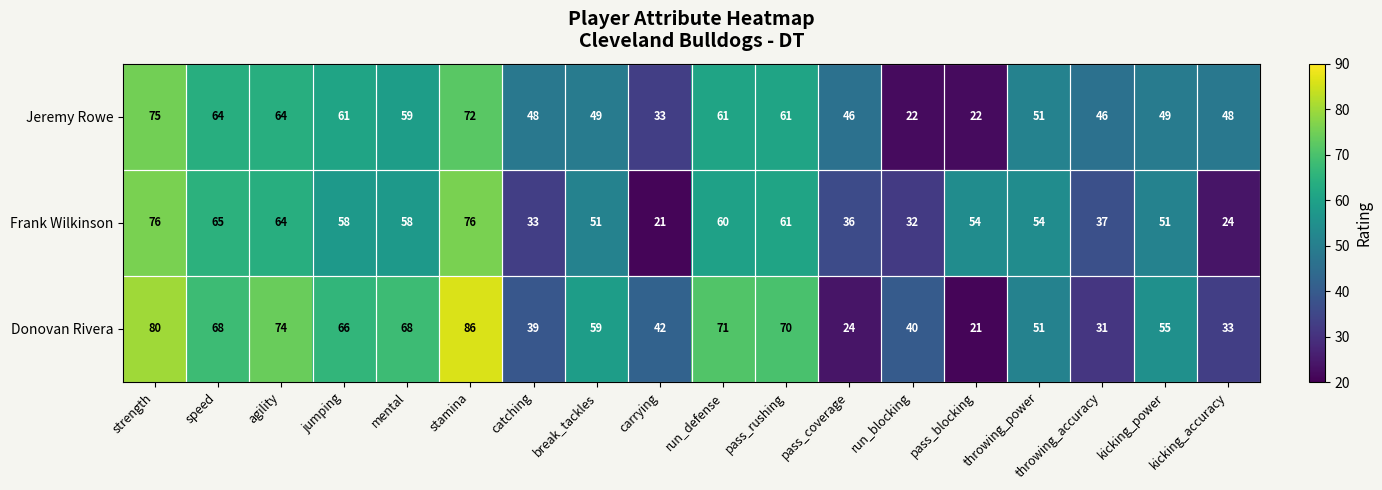

What is the sum of the Frank Wilkinson values at pass_coverage and throwing_power?

90